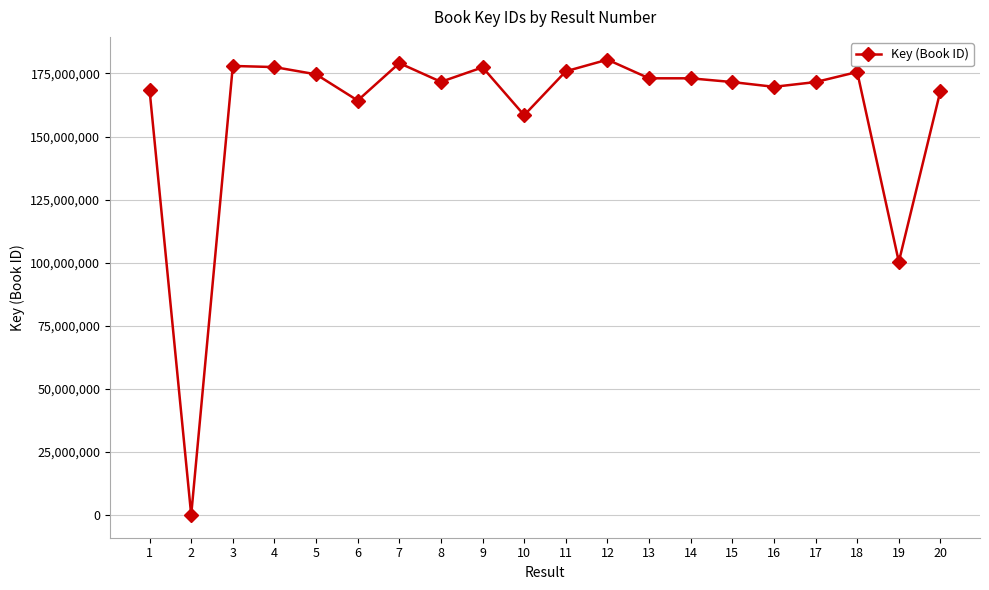

What is the greatest value displayed?

180485895